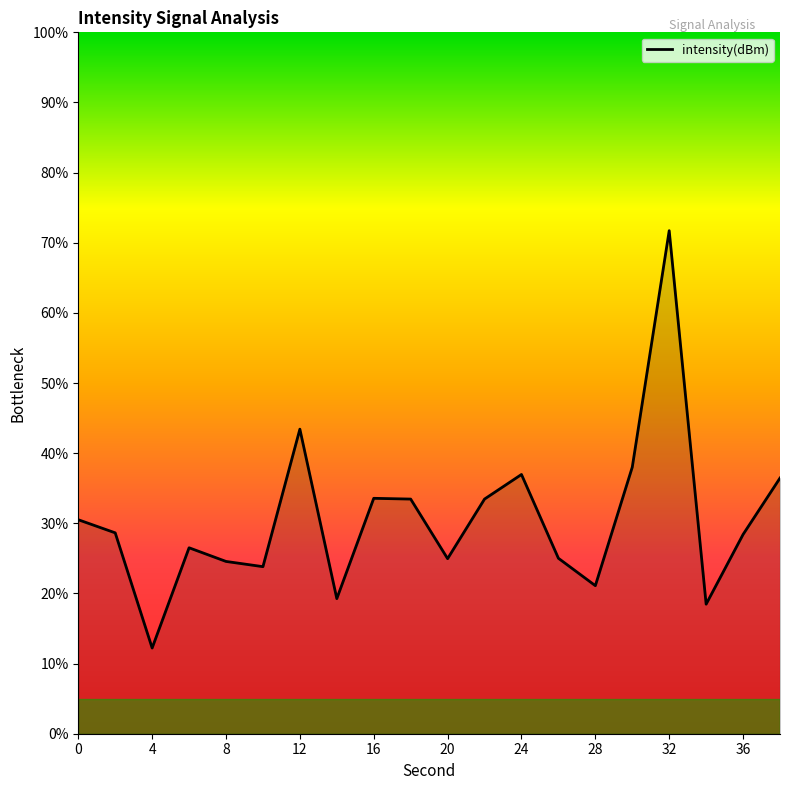

What is the average value?

30.5